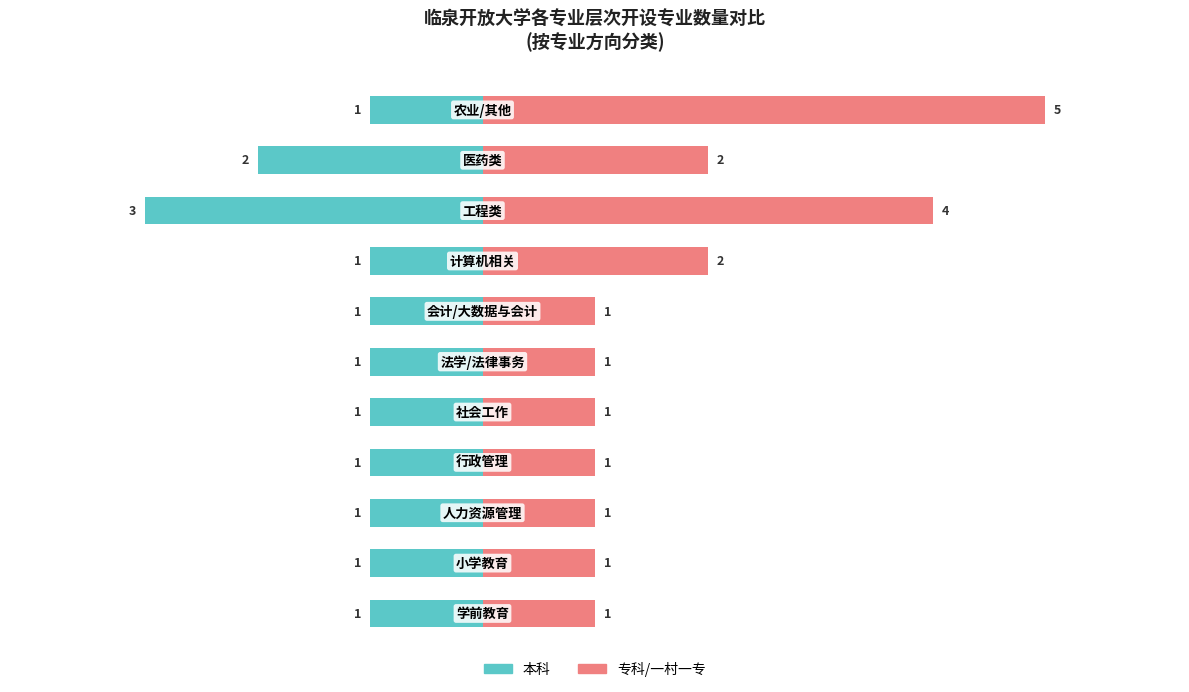

How many categories are shown in the chart?

11